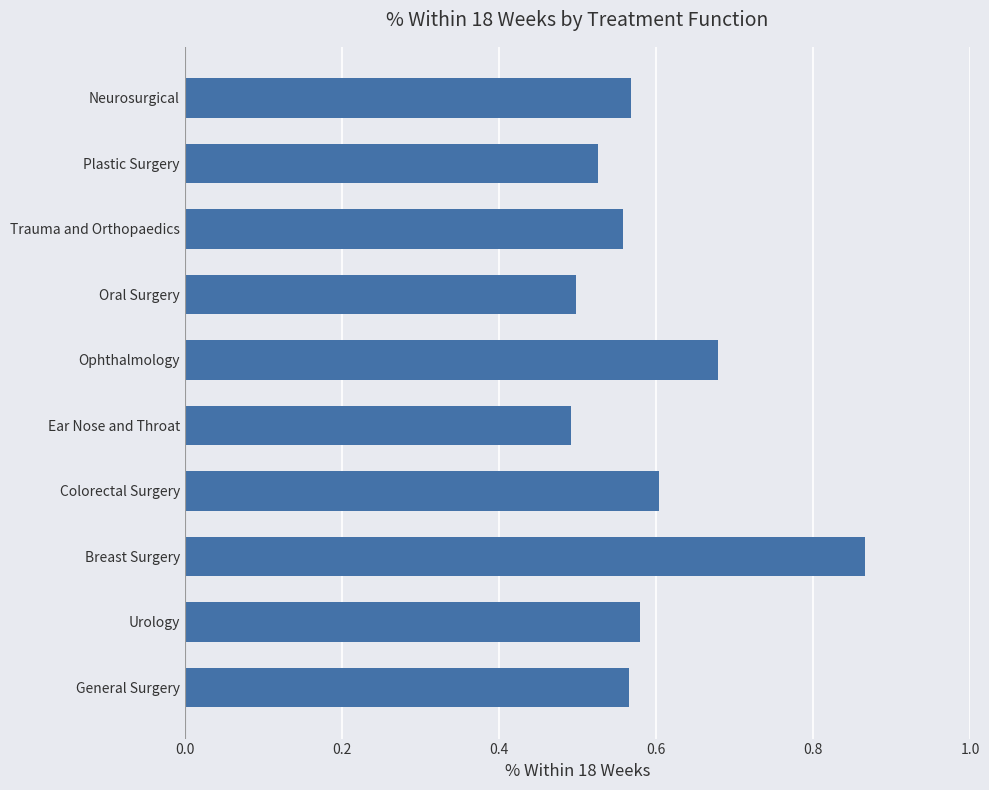

Count the values in the range 0 to 1.

10